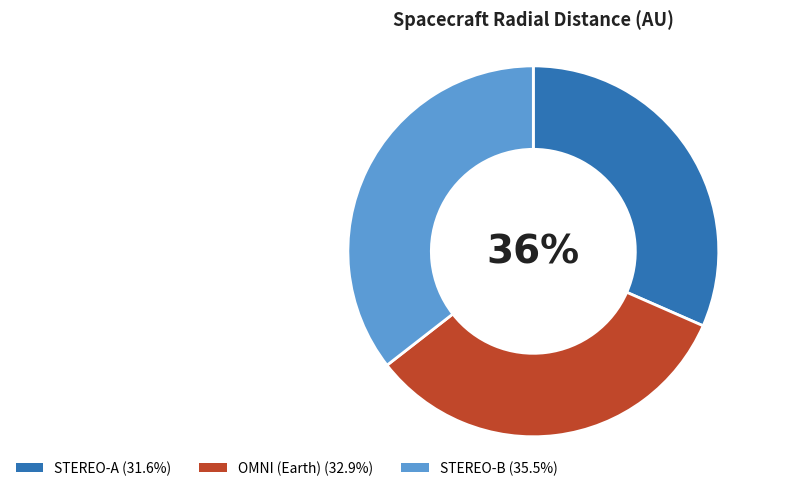

Is the sum of STEREO-A and STEREO-B greater than half?

Yes